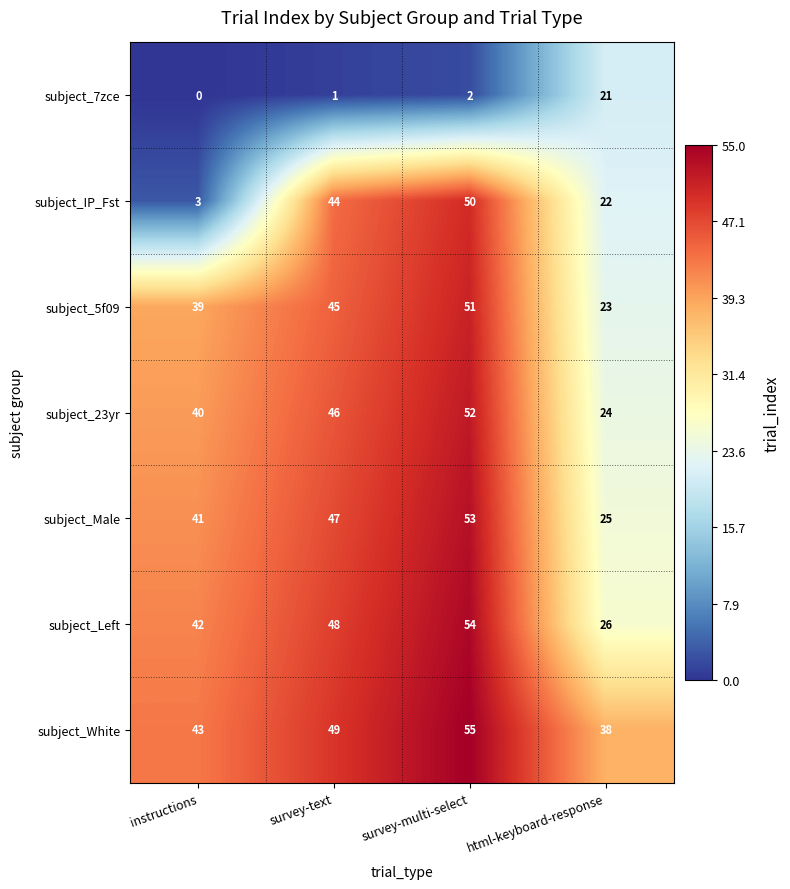

Is it true that subject_7zce equals 0 at instructions?

True